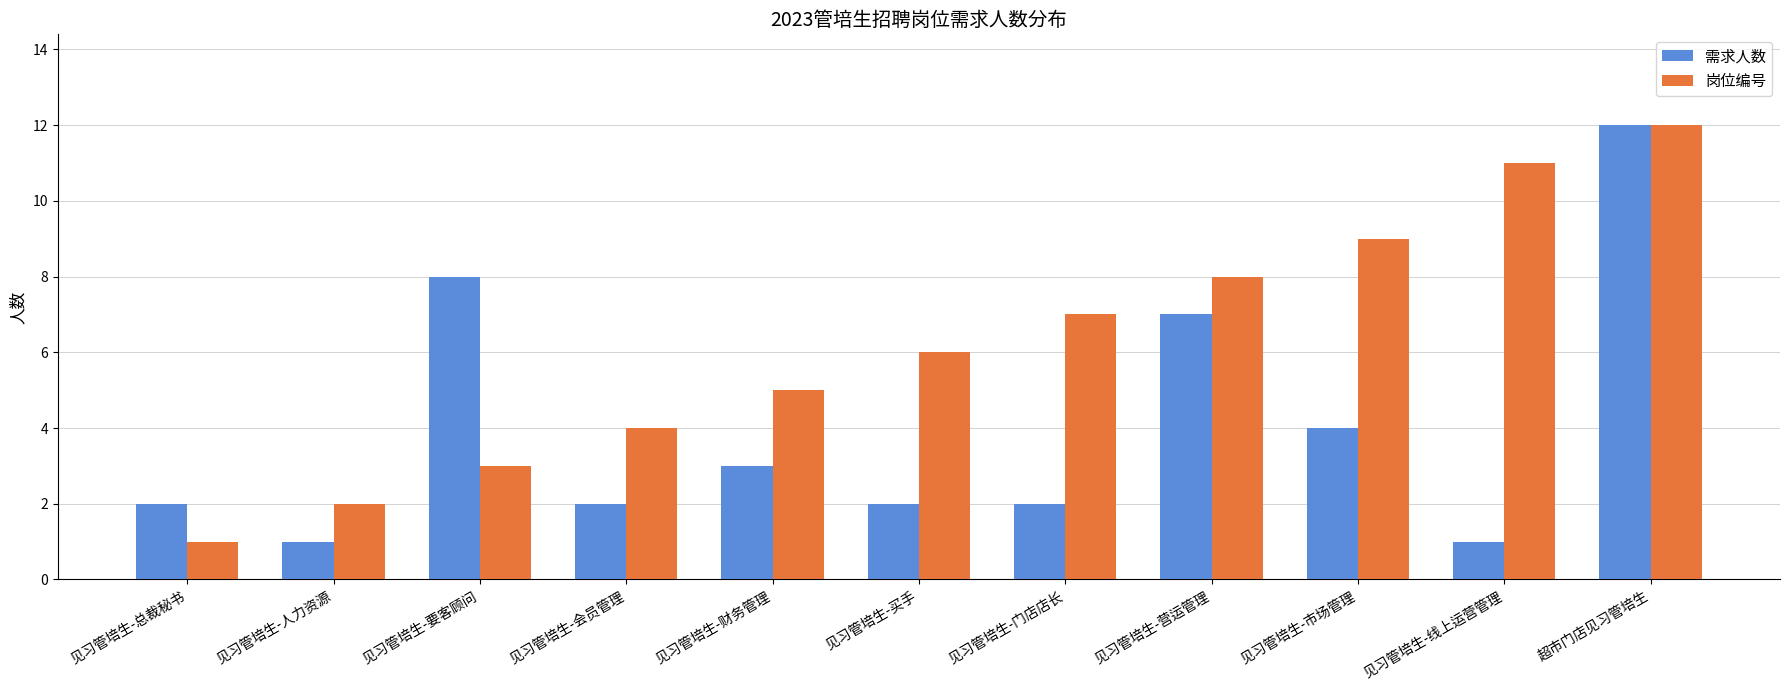

Where is 岗位编号 nearest to the value 6?

见习管培生-买手